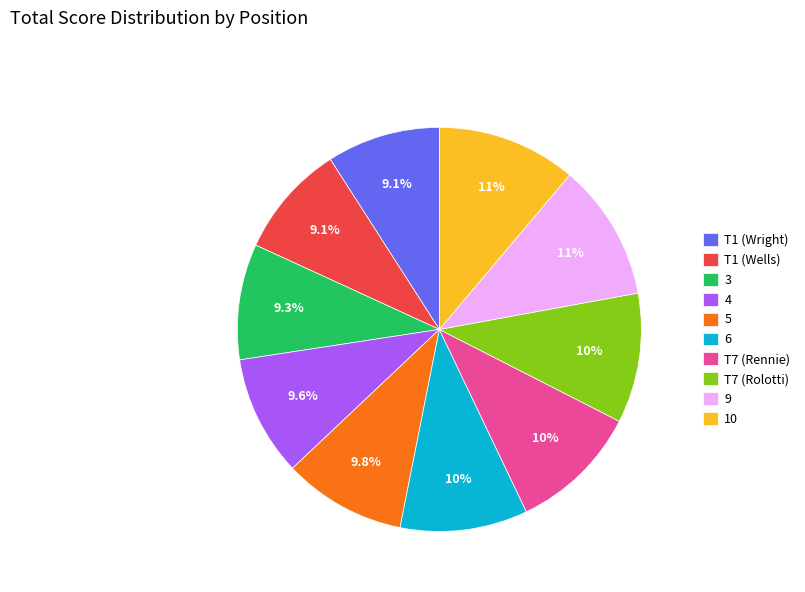

Which has a higher value, 6 or 3?

6